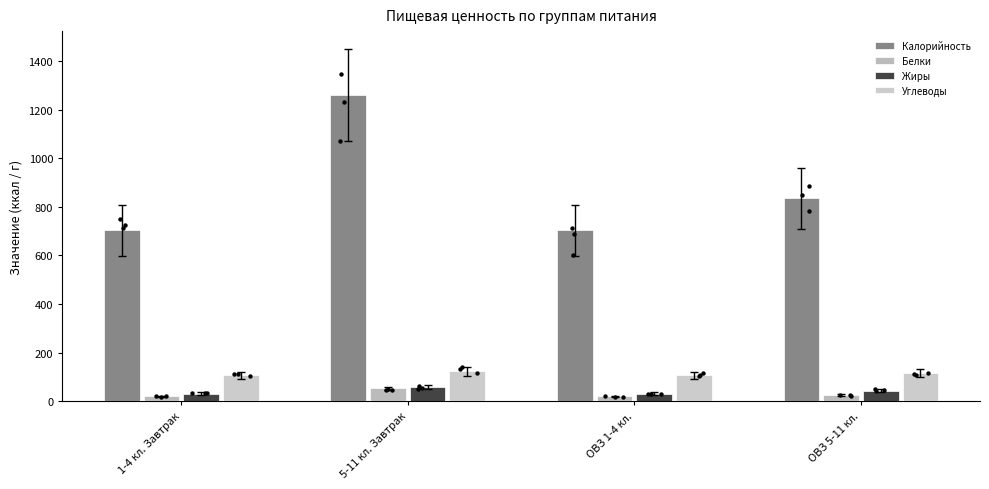

Which series has the largest total across all categories?

Калорийность